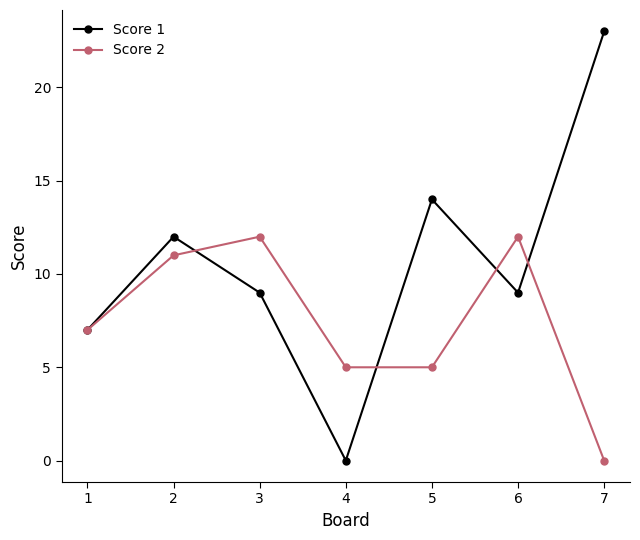

The Score 2 series shows 9 at 5. True or false?

False